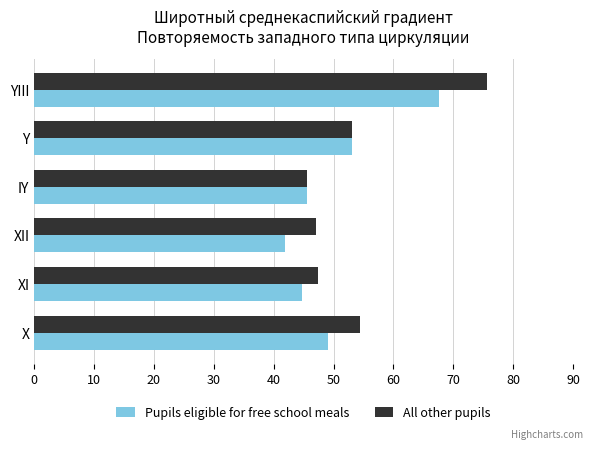

At which category is the sum across all series the highest?

YIII